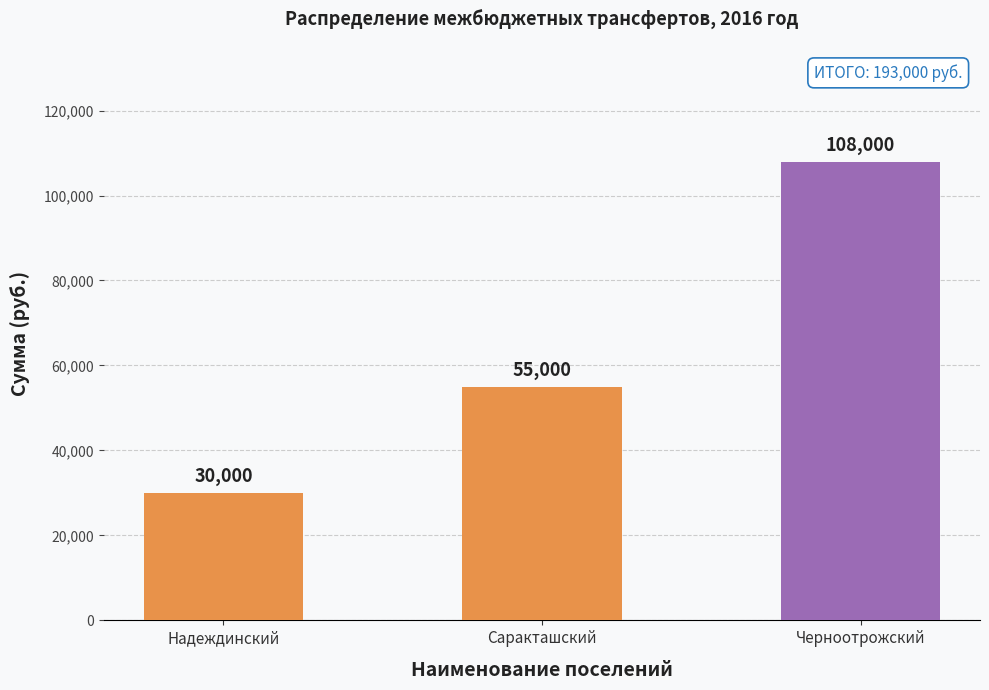

Reading right to left, extract all data points from this chart.

108000	55000	30000